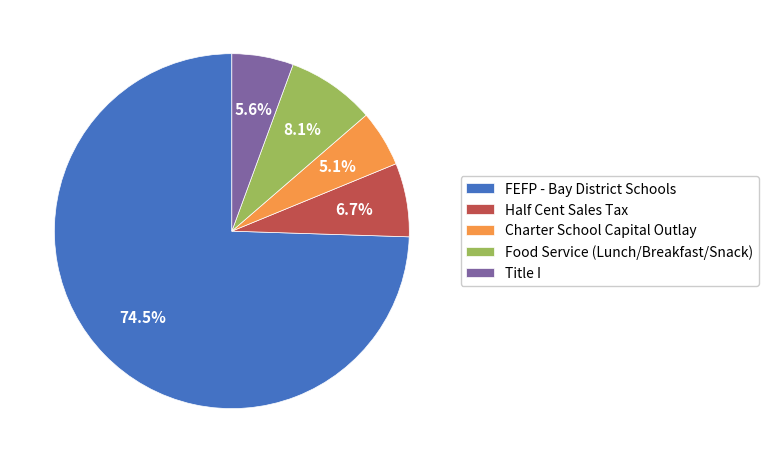

To the nearest percent, what is the difference between the Charter School Capital Outlay and Half Cent Sales Tax slice percentages?

2%